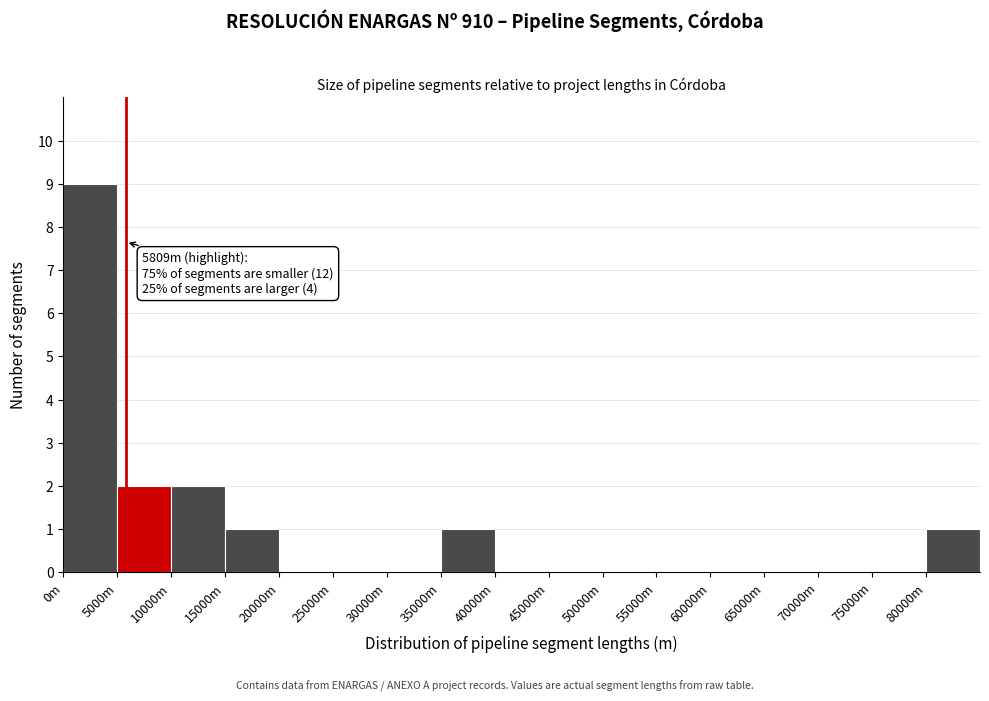

Reading right to left, extract all data points from this chart.

80000m=1	75000m=0	70000m=0	65000m=0	60000m=0	55000m=0	50000m=0	45000m=0	40000m=0	35000m=1	30000m=0	25000m=0	20000m=0	15000m=1	10000m=2	5000m=2	0m=9